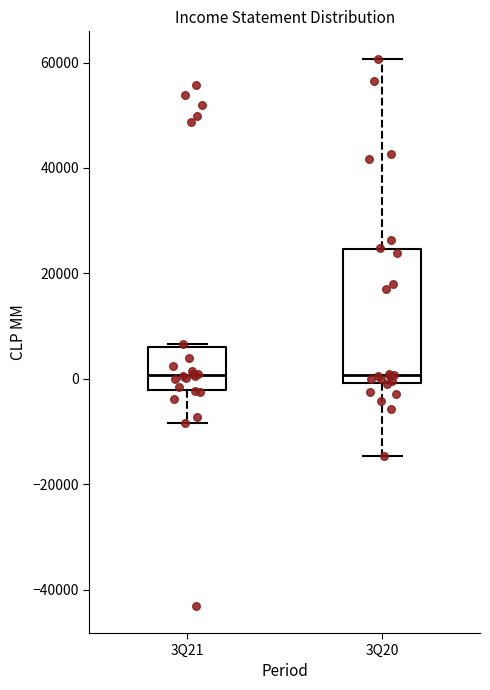

Where is the lower edge of the box for 3Q20 on the y-axis? The values are not printed on the chart, so give them approximately, as read against the axis.

0